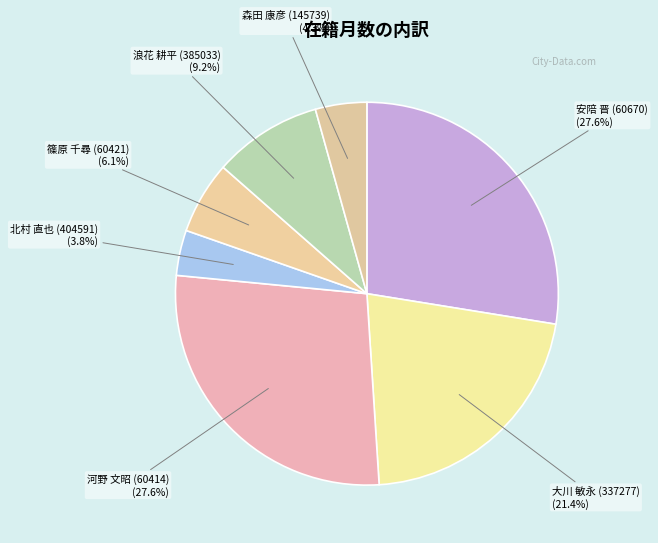

To the nearest percent, what is the difference between the 安陪 晋 (60670) and 北村 直也 (404591) slice percentages?

24%